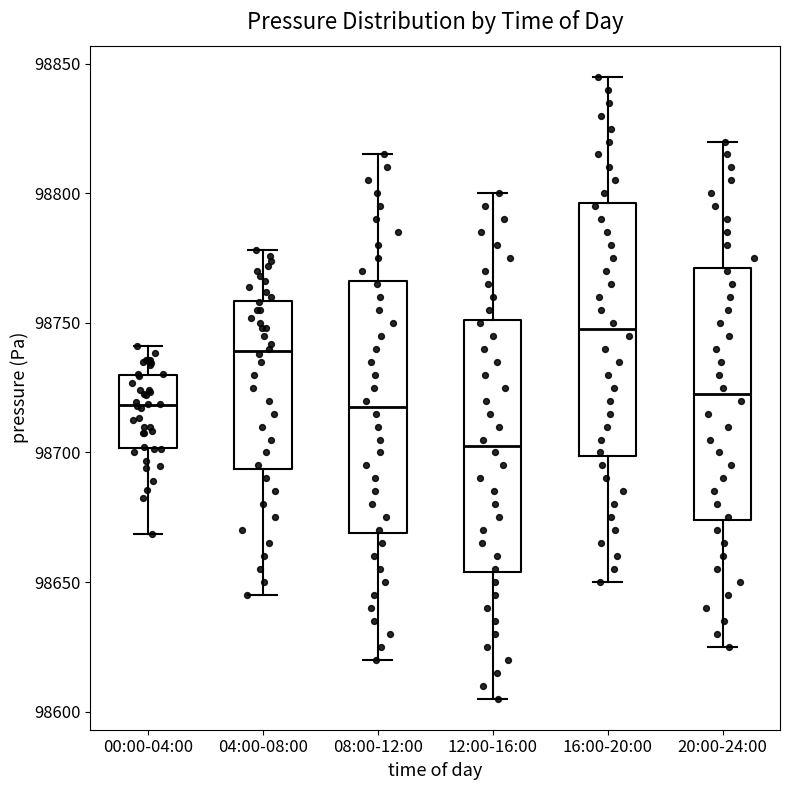

Which box's median line is the lowest?

12:00-16:00